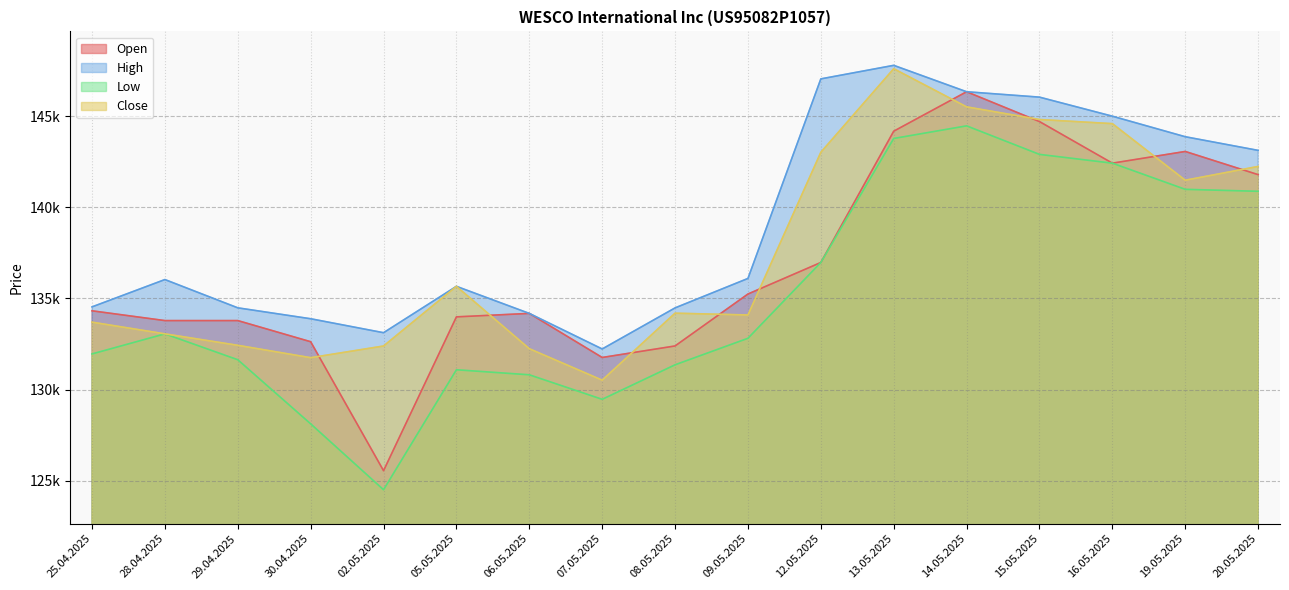

List the series in order of their peak value, highest first.

High, Close, Open, Low